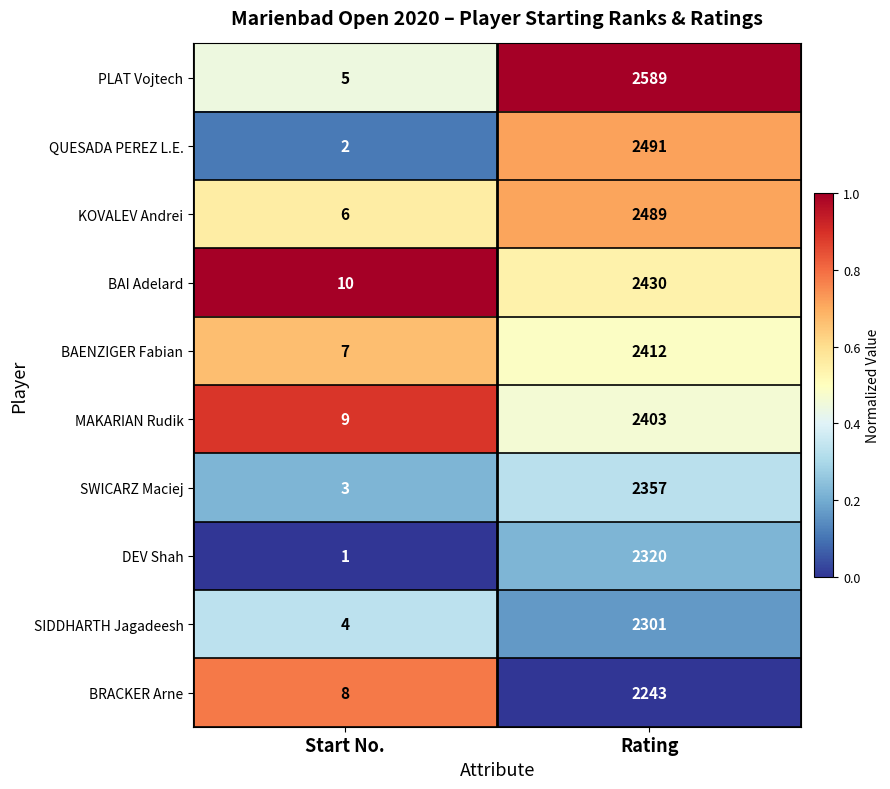

At which category is the sum across all series the highest?

Rating